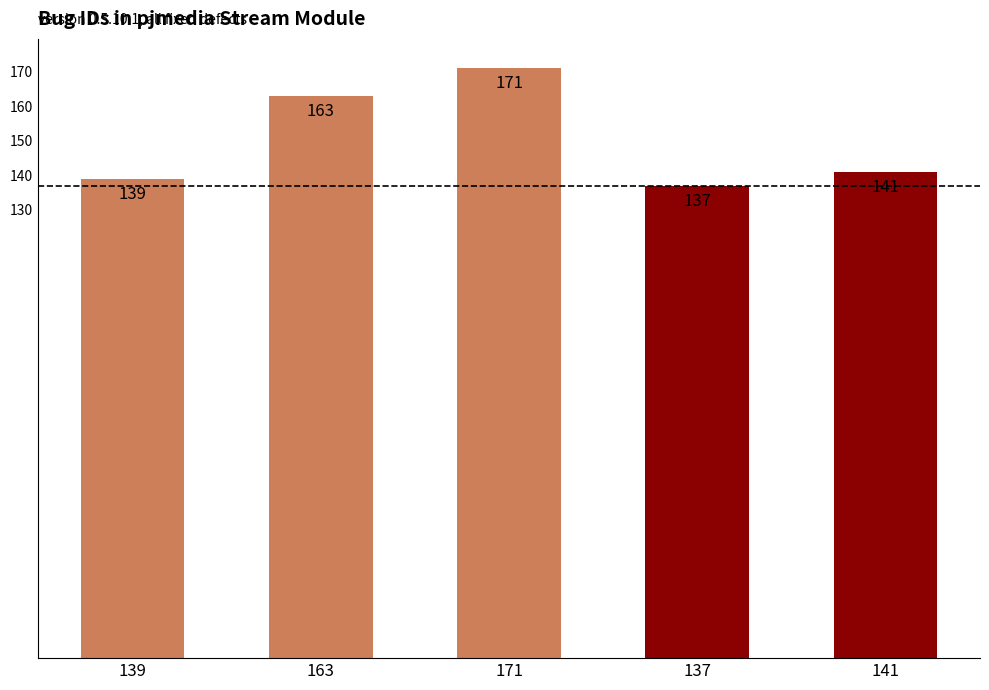

What is the ratio of the value at 163 to the value at 141?

1.2